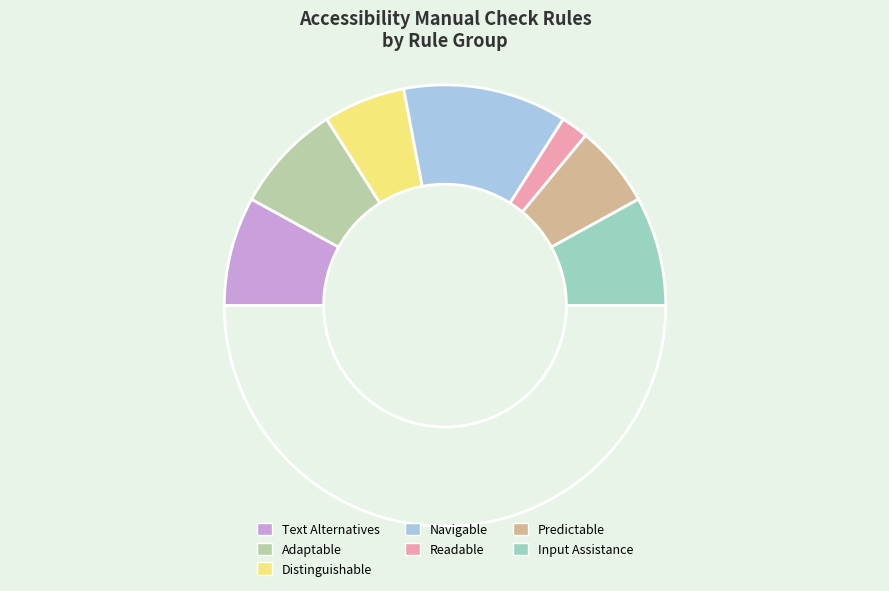

Count the number of slices in the pie.

8